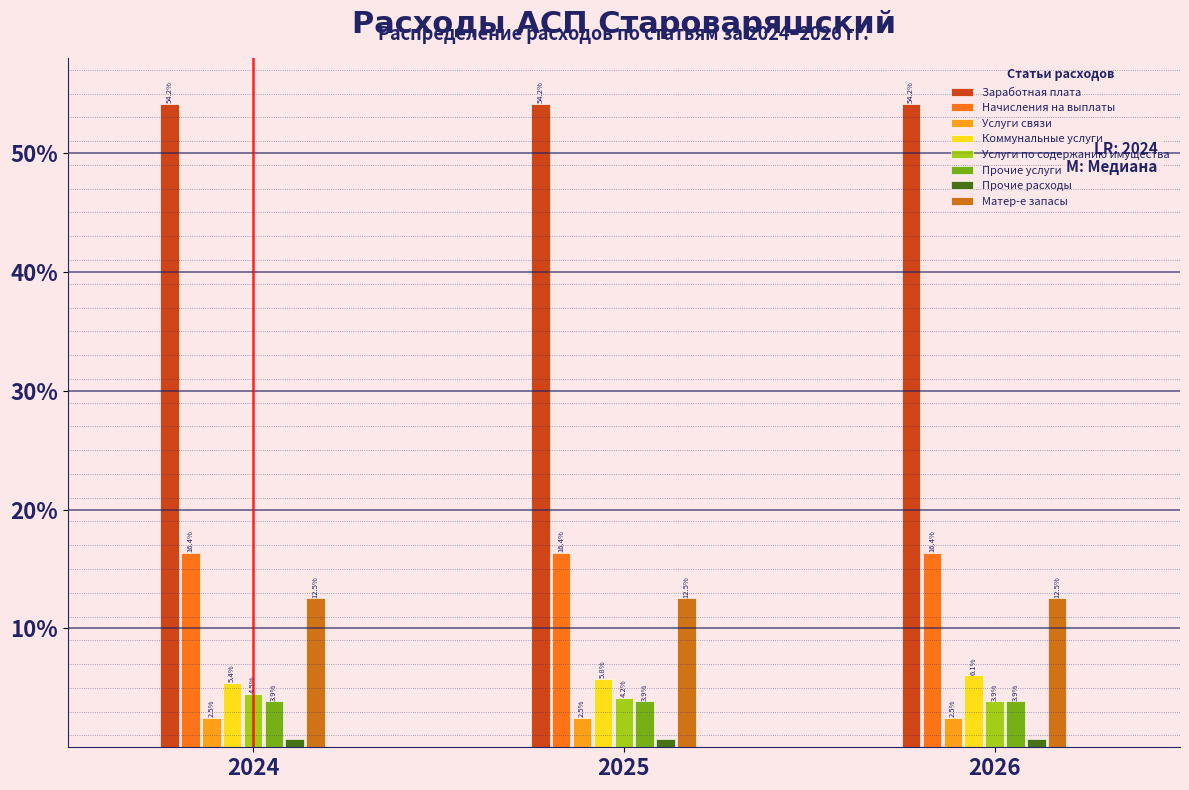

Read the Начисления на выплаты value at 2026.

16.4